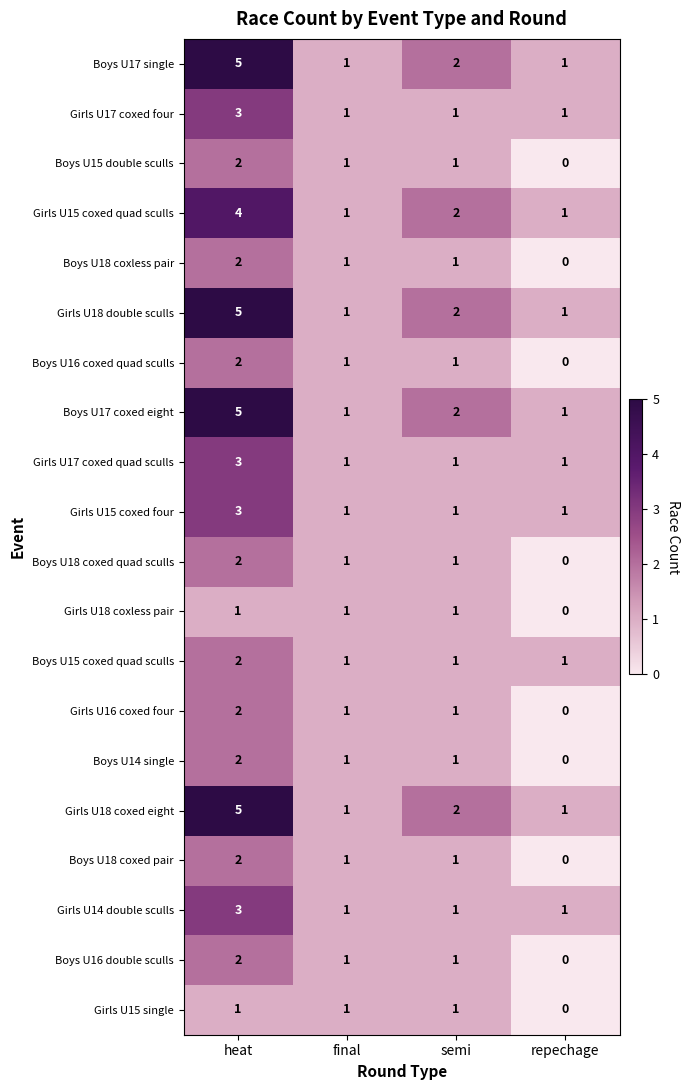

What is the difference between the highest and lowest values at heat?

4